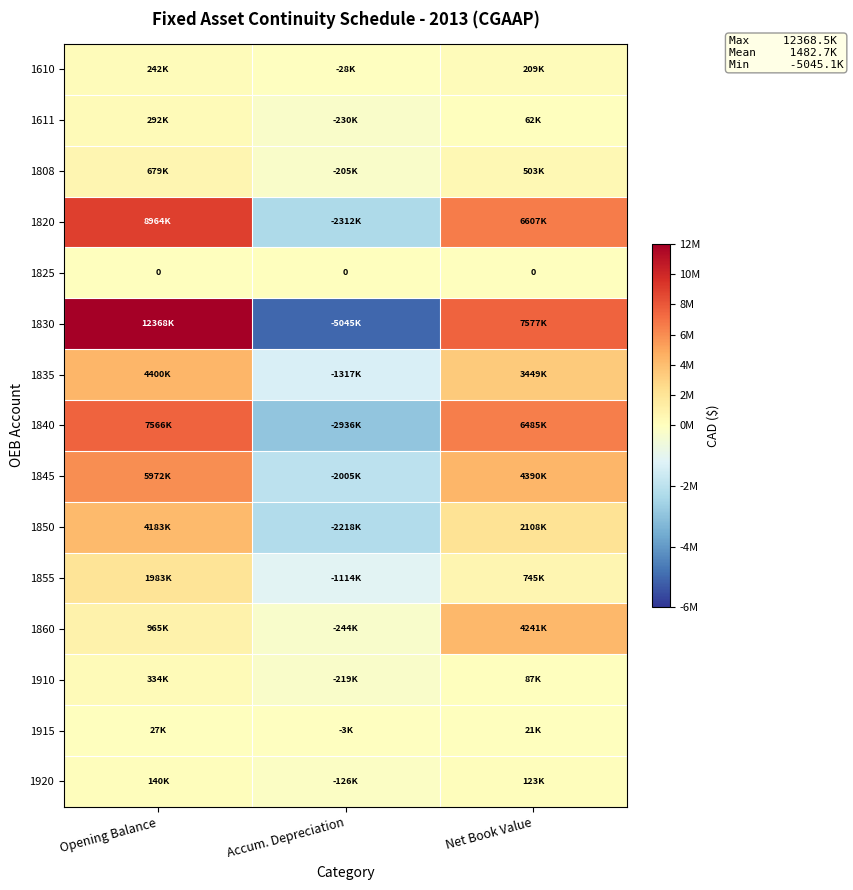

At which category does the chart reach its minimum across all series?

Accum. Depreciation